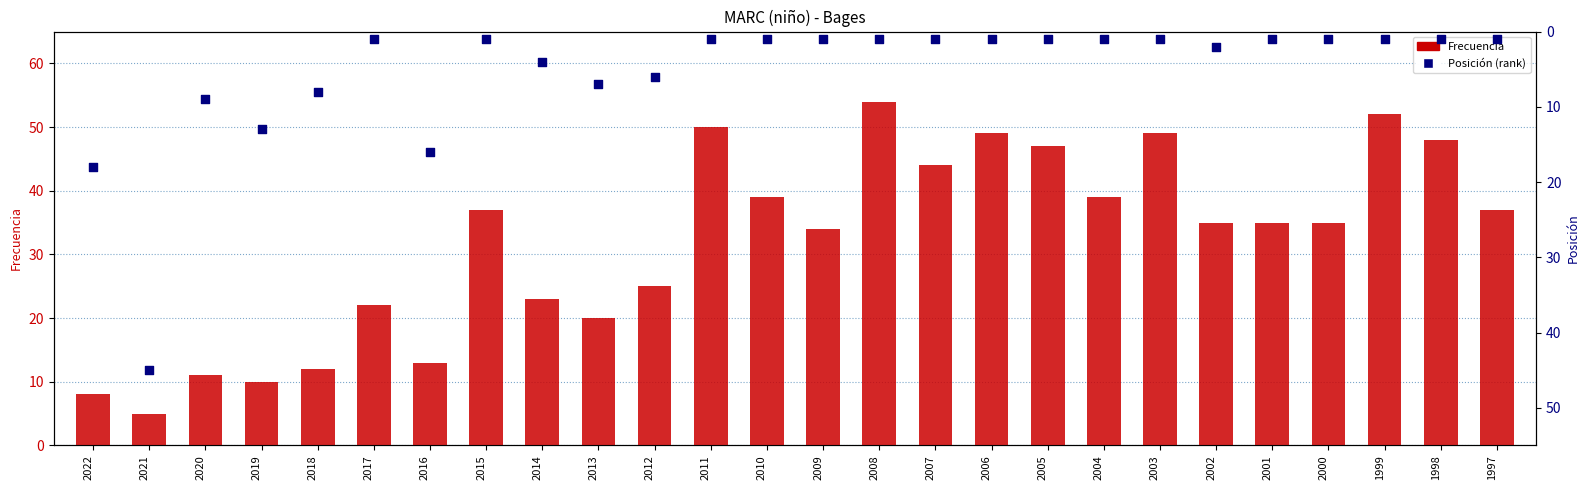

Is the value of Frecuencia at 2017 greater than the value of Posición (rank) at 2009?

Yes